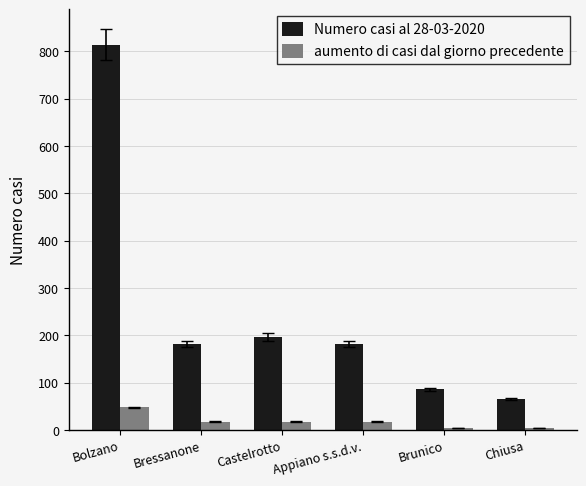

How many bars are there in total?

12